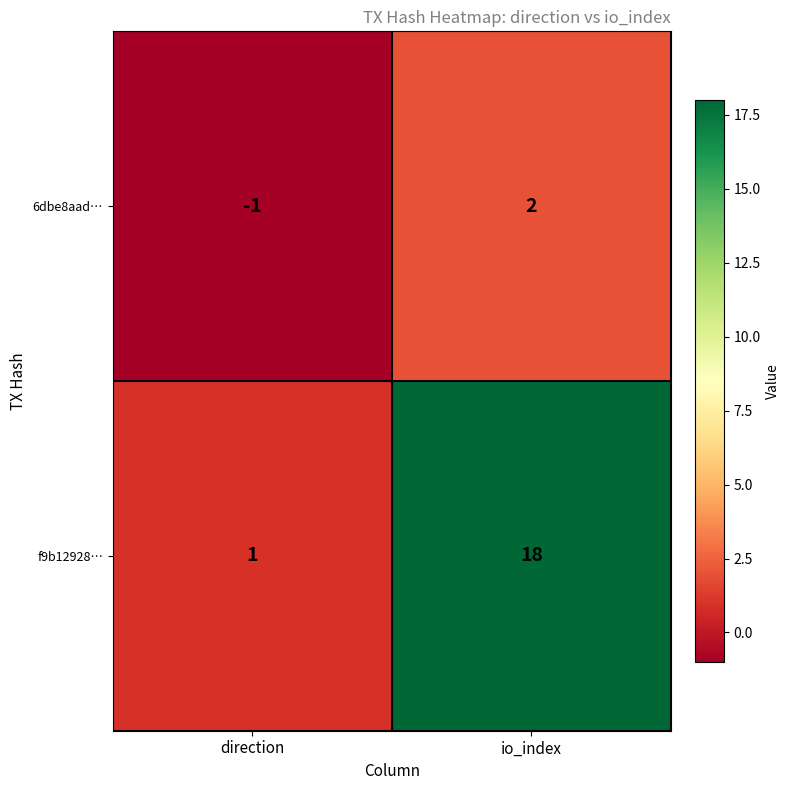

Which series has the largest total across all categories?

f9b12928…